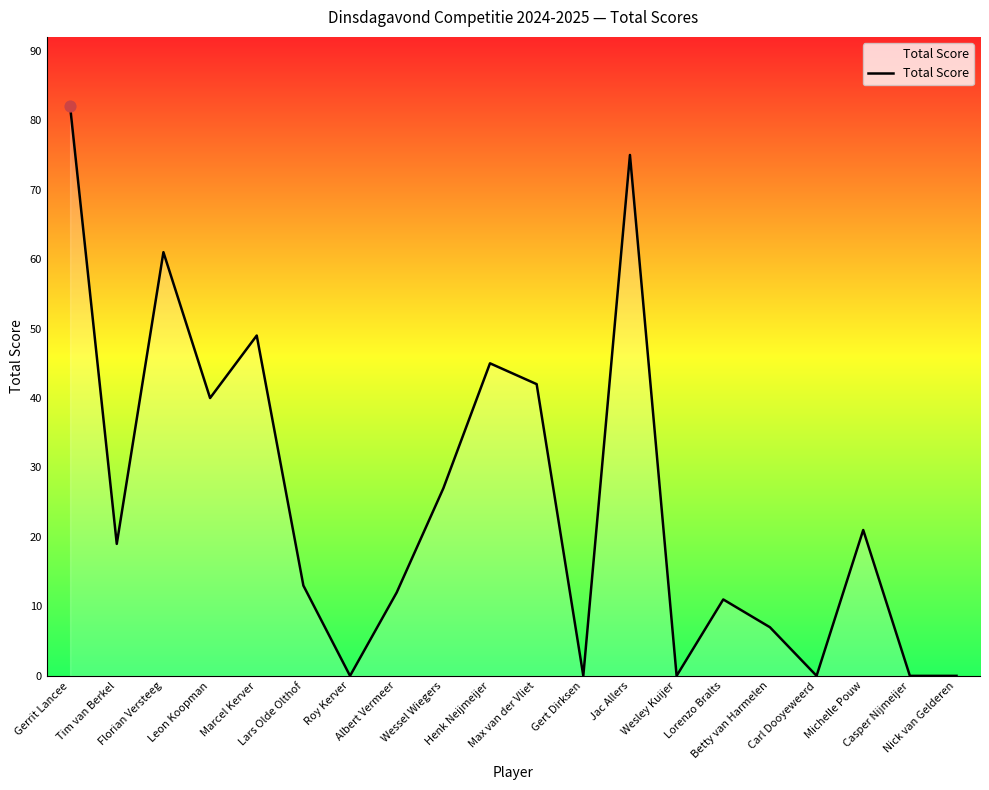

Which has a higher value, Wesley Kuijer or Florian Versteeg?

Florian Versteeg